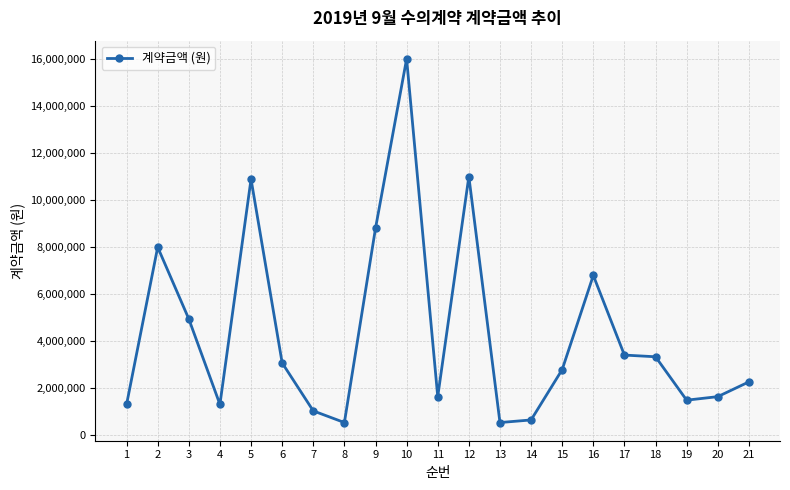

What is the value of the 16th point from the left?

6800000